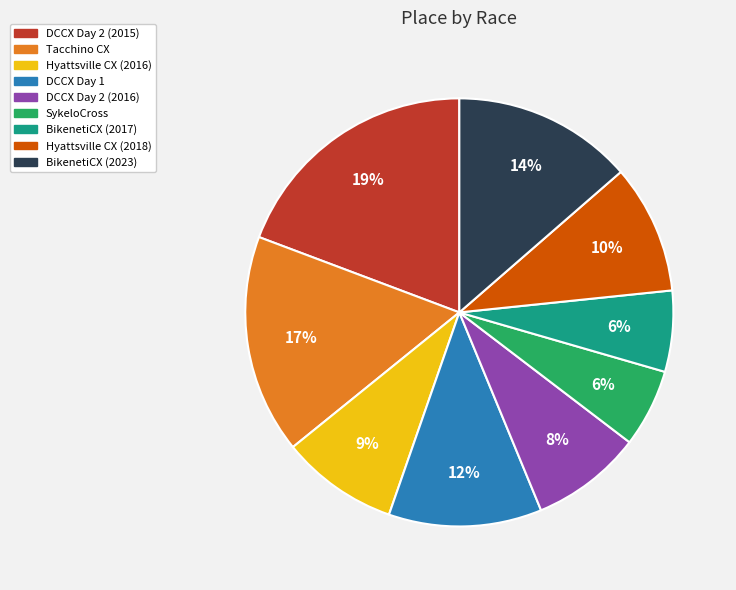

Is it true that SykeloCross is 6% of the pie?

True